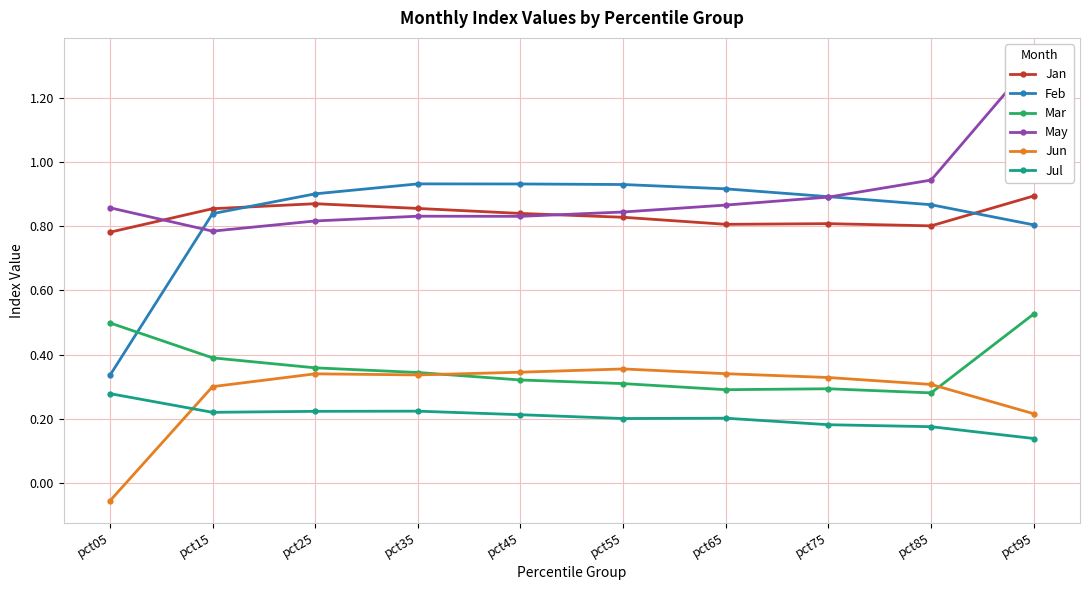

How many series are shown in this chart?

6